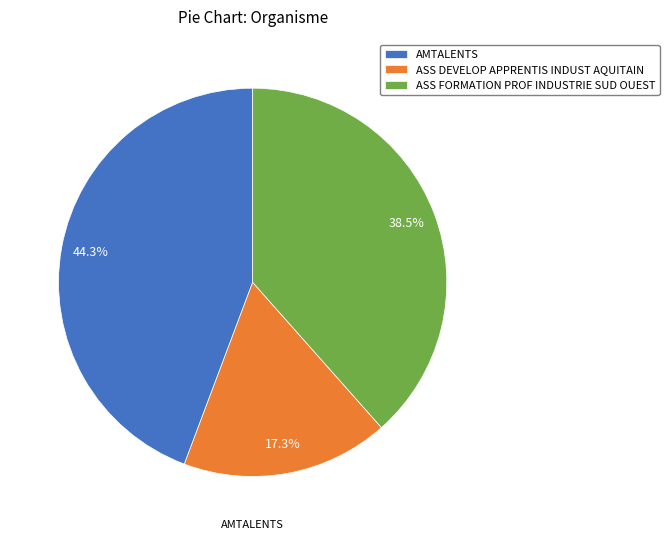

Between AMTALENTS and ASS DEVELOP APPRENTIS INDUST AQUITAIN, which is larger?

AMTALENTS